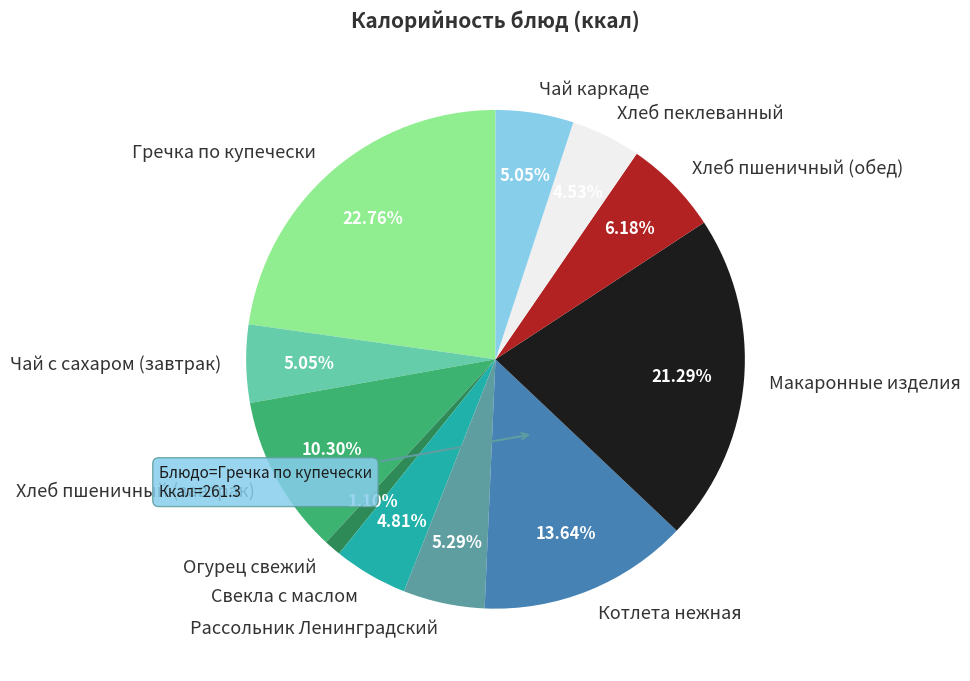

To the nearest percent, what is the difference between the Огурец свежий and Котлета нежная slice percentages?

13%